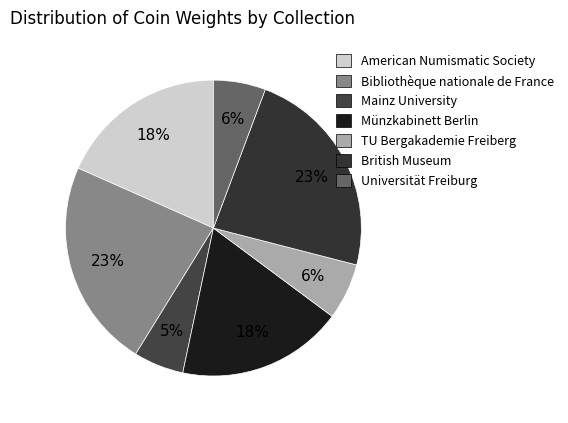

How many slices are in this pie chart?

7